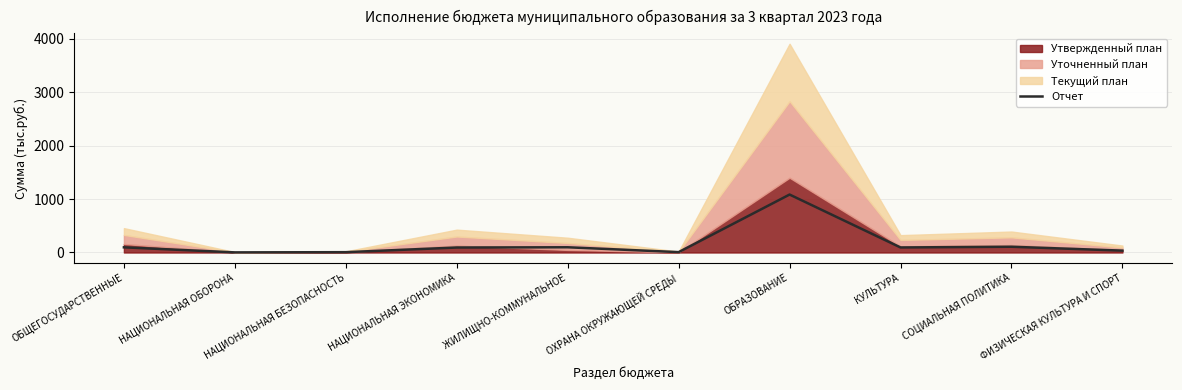

Which category has the lowest value across all series?

НАЦИОНАЛЬНАЯ ОБОРОНА